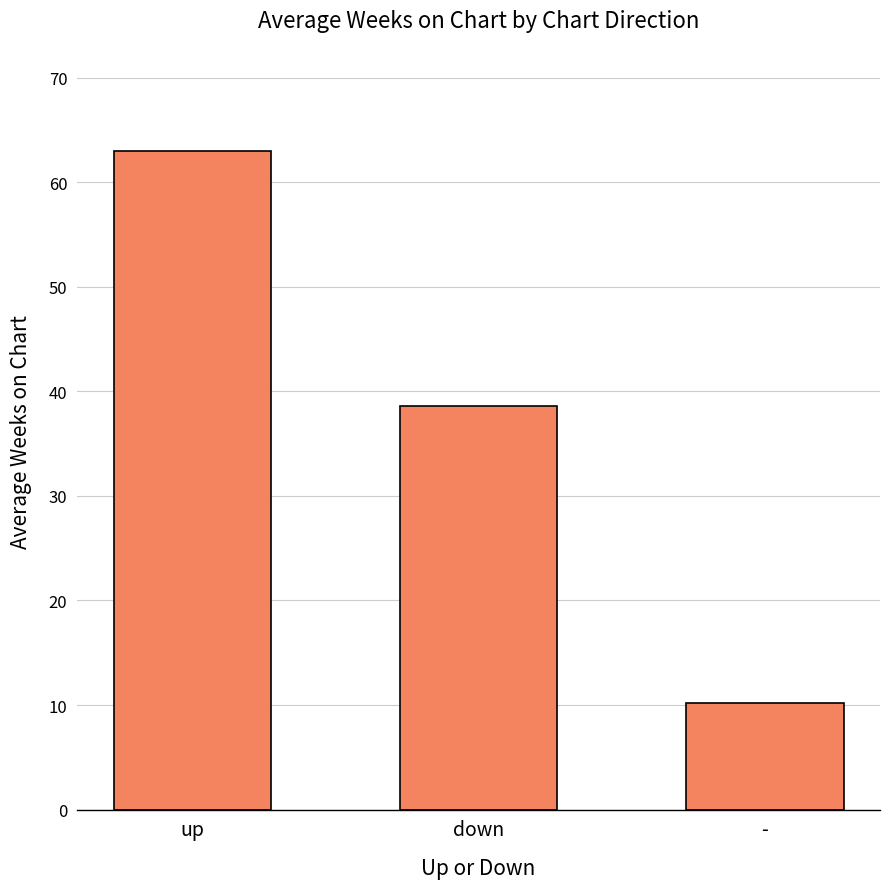

What is the difference between the maximum and minimum values?

52.8